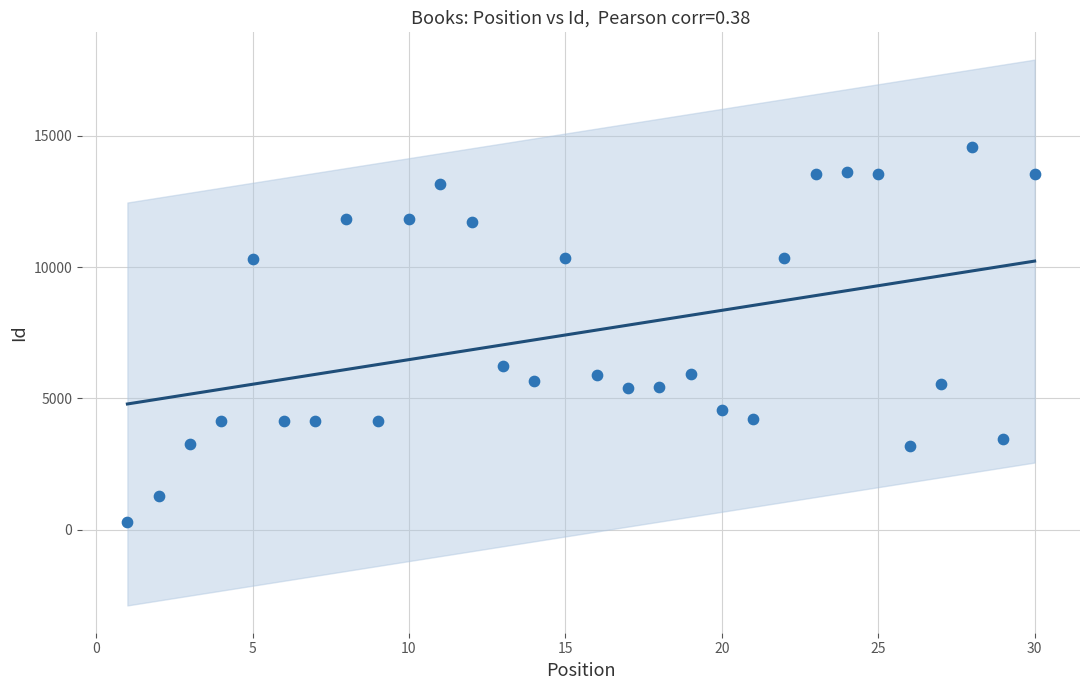

What Y value in the scatter plot is closest to 7422?

6248